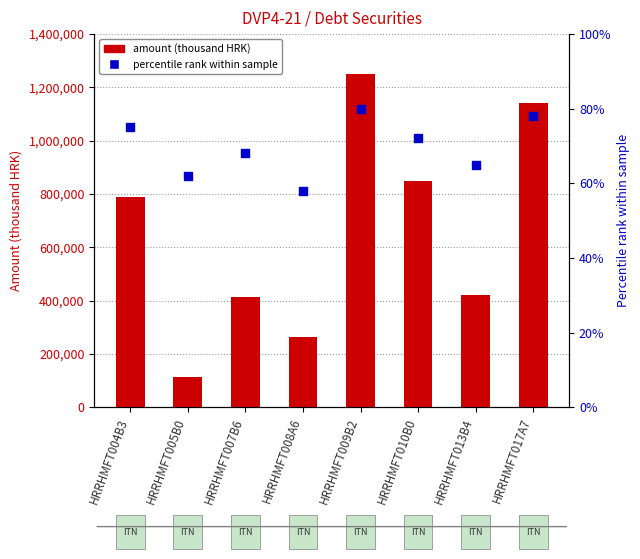

At which category is the sum across all series the highest?

HRRHMFT009B2